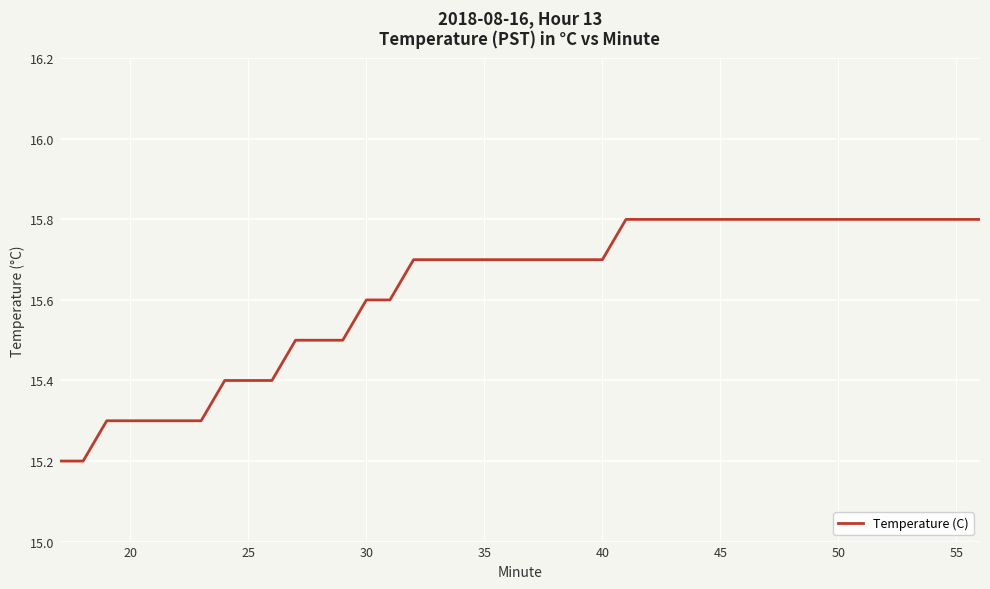

Reading left to right, list all the values displayed in this chart.

15.2	15.2	15.3	15.3	15.3	15.3	15.3	15.4	15.4	15.4	15.5	15.5	15.5	15.6	15.6	15.7	15.7	15.7	15.7	15.7	15.7	15.7	15.7	15.7	15.8	15.8	15.8	15.8	15.8	15.8	15.8	15.8	15.8	15.8	15.8	15.8	15.8	15.8	15.8	15.8